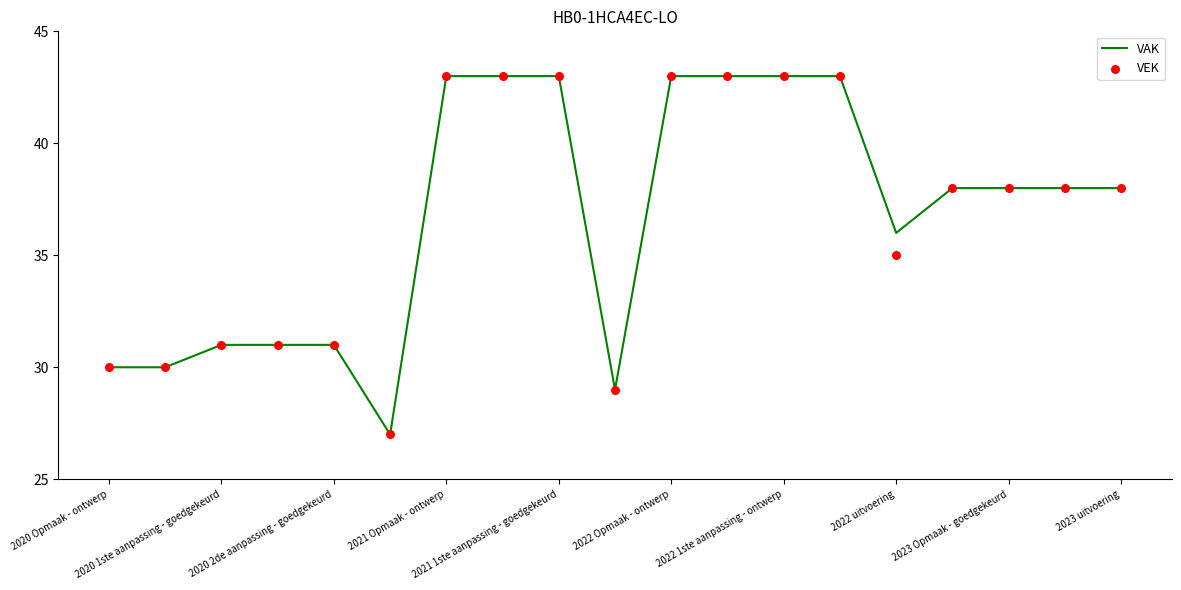

Is the value of VAK at 13 greater than the value of VEK at 12?

No